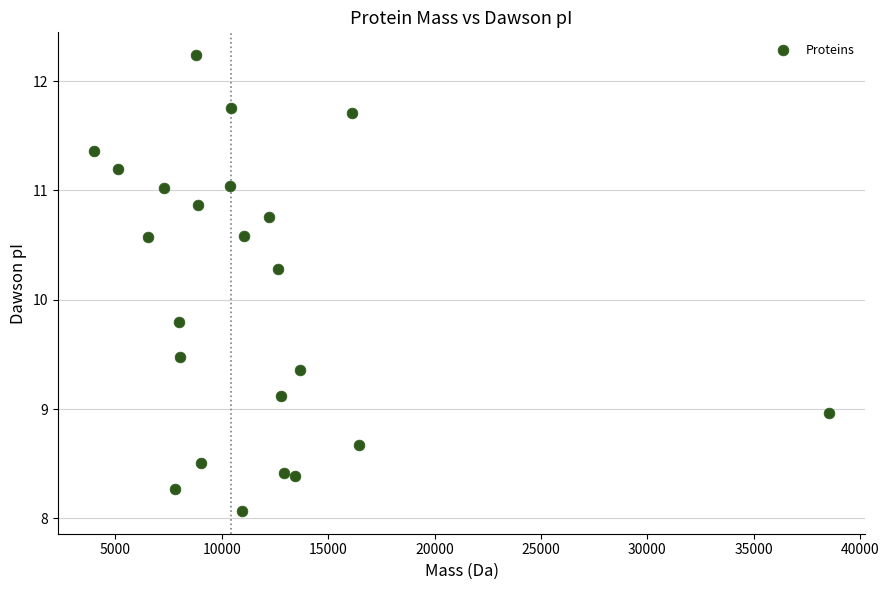

What Y value in the scatter plot is closest to 10?

9.8